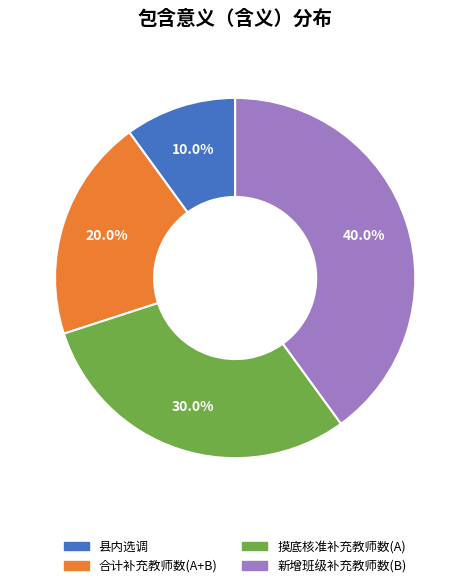

To the nearest percent, what is the difference between the largest and smallest slice percentages?

30%